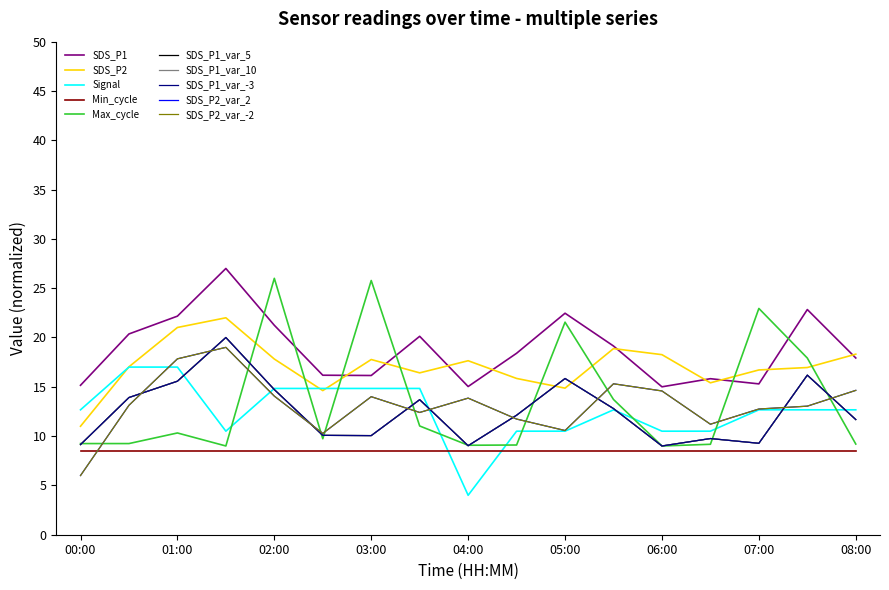

Where does the SDS_P1 series first go above 18?

00:30